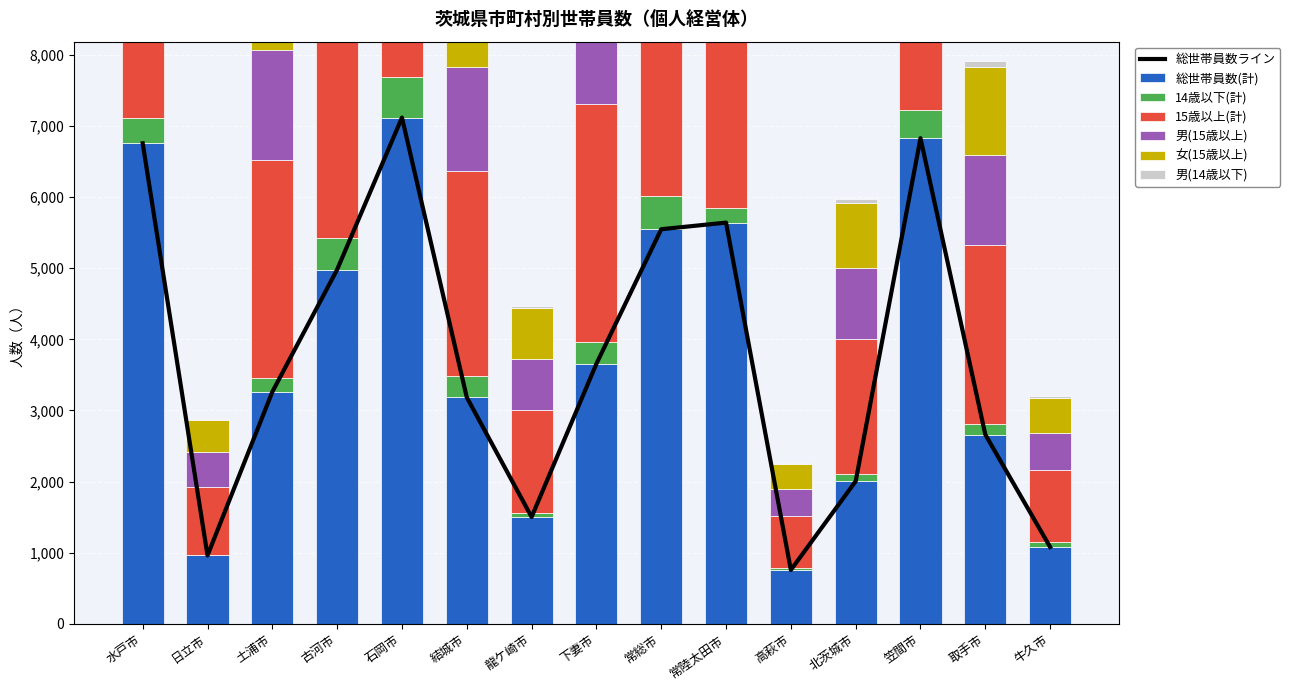

Which category has the lowest value across all series?

日立市